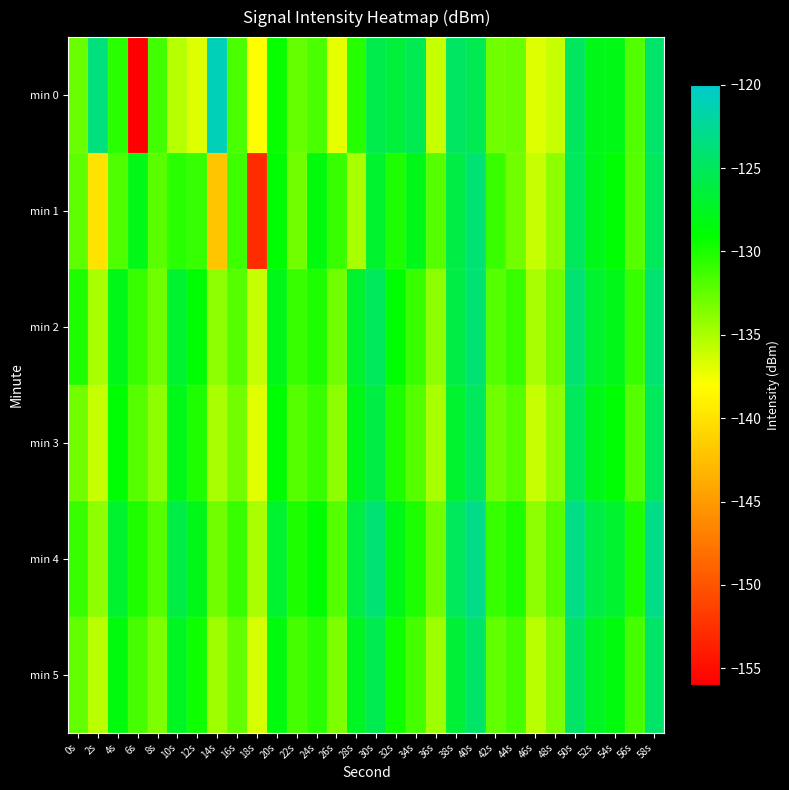

What is the difference between the highest and lowest values at 8s?

2.6